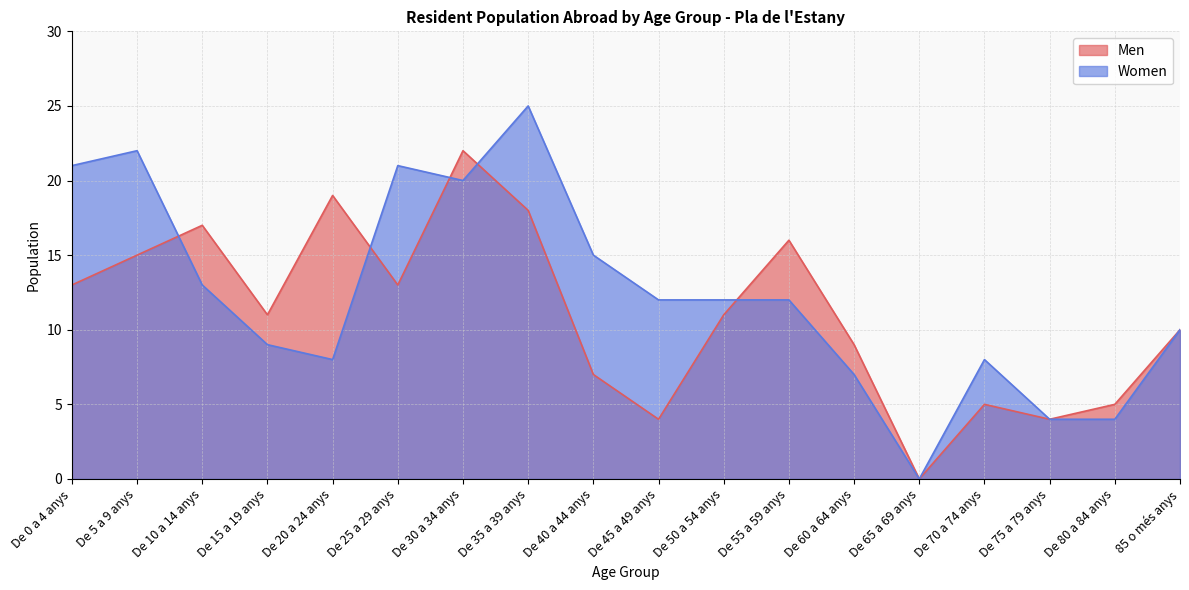

The Men series shows 4 at De 45 a 49 anys. True or false?

True